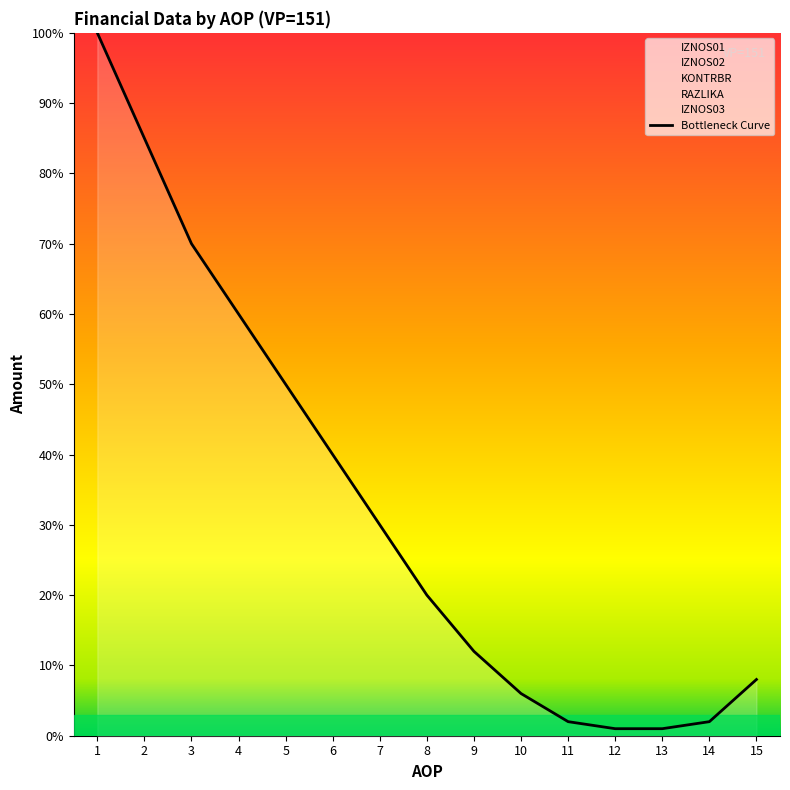

What is the value of the 4th point from the left?

0.6